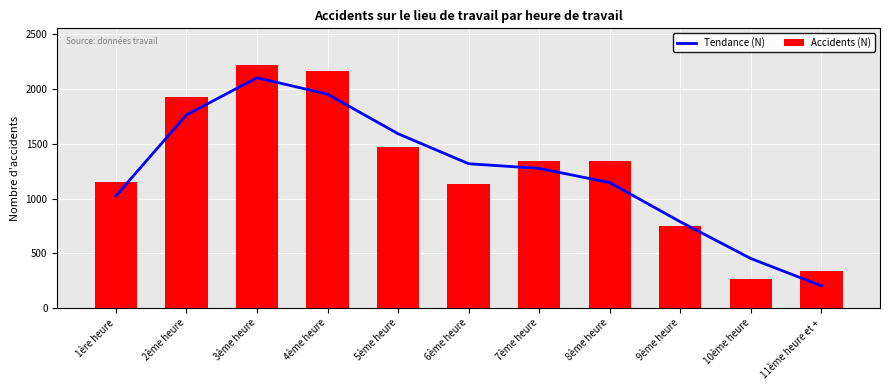

What is the total value across all series at 3ème heure?

4325.7